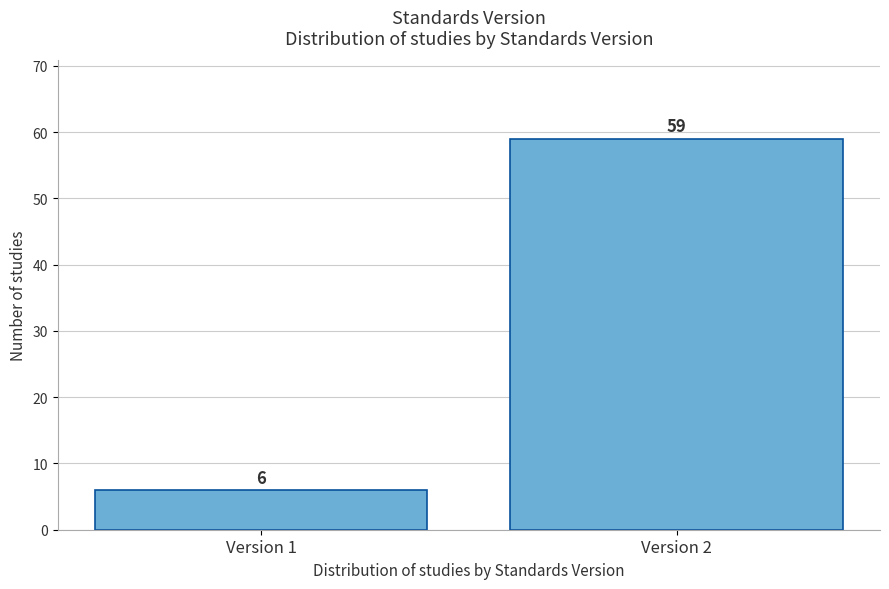

Reading left to right, transcribe all the data shown in this chart.

Version 1=6	Version 2=59